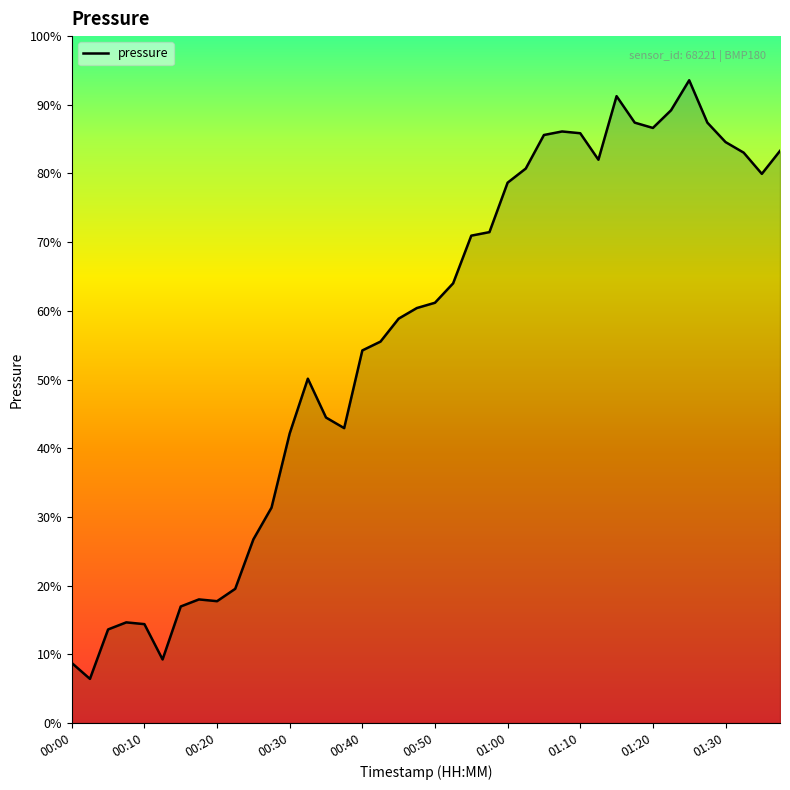

Does the chart have visible grid lines?

No